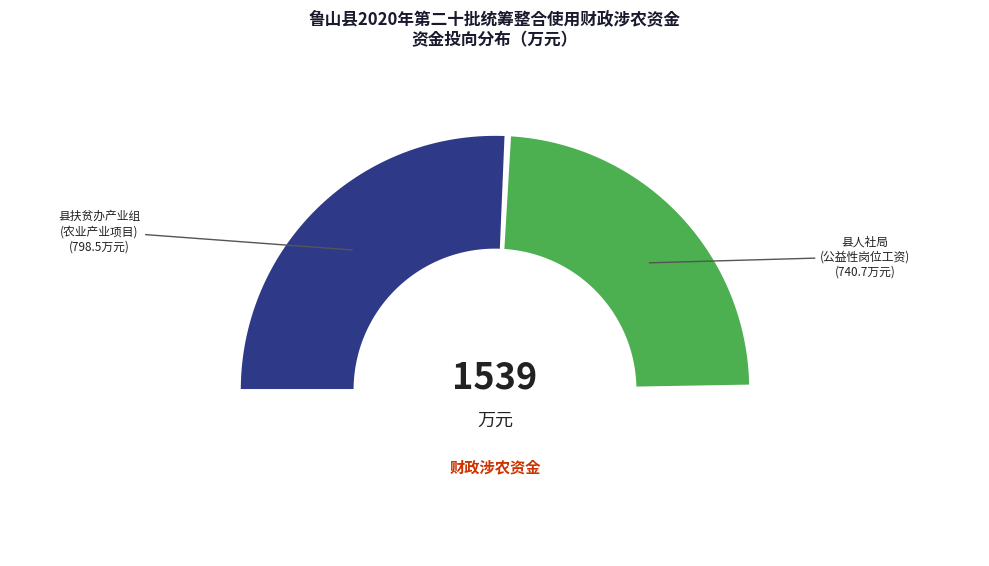

True or false: 10 accounts for 1% of the total.

False